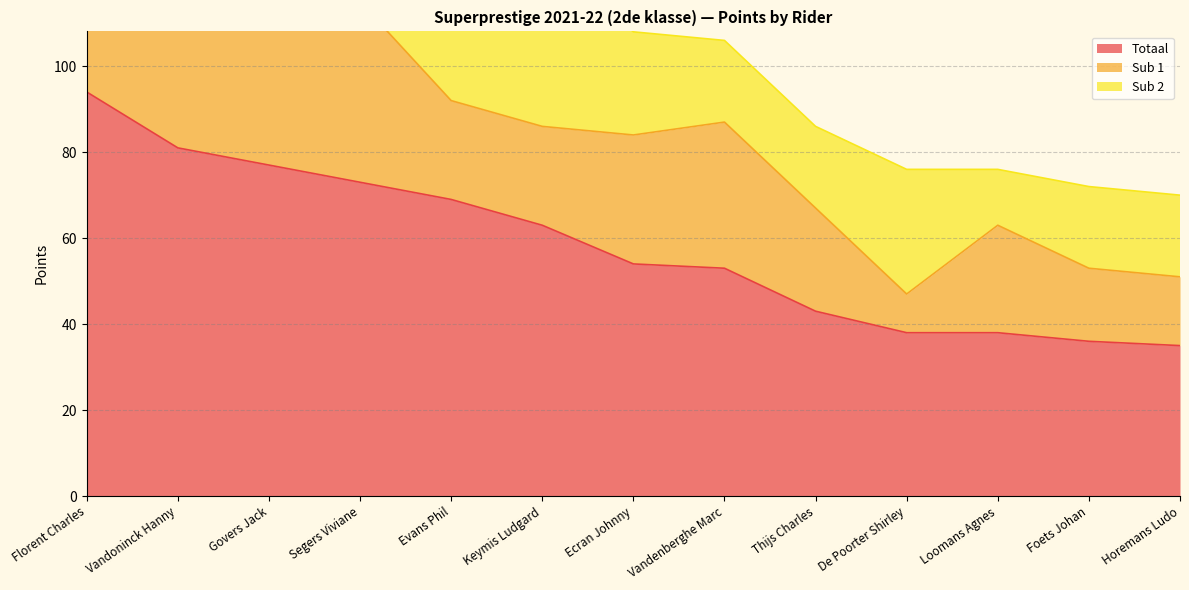

Reading left to right, transcribe all the data shown in this chart.

Totaal: 94	81	77	73	69	63	54	53	43	38	38	36	35
Sub 1: 54	32	54	42	23	23	30	34	24	9	25	17	16
Sub 2: 40	49	23	31	46	40	24	19	19	29	13	19	19